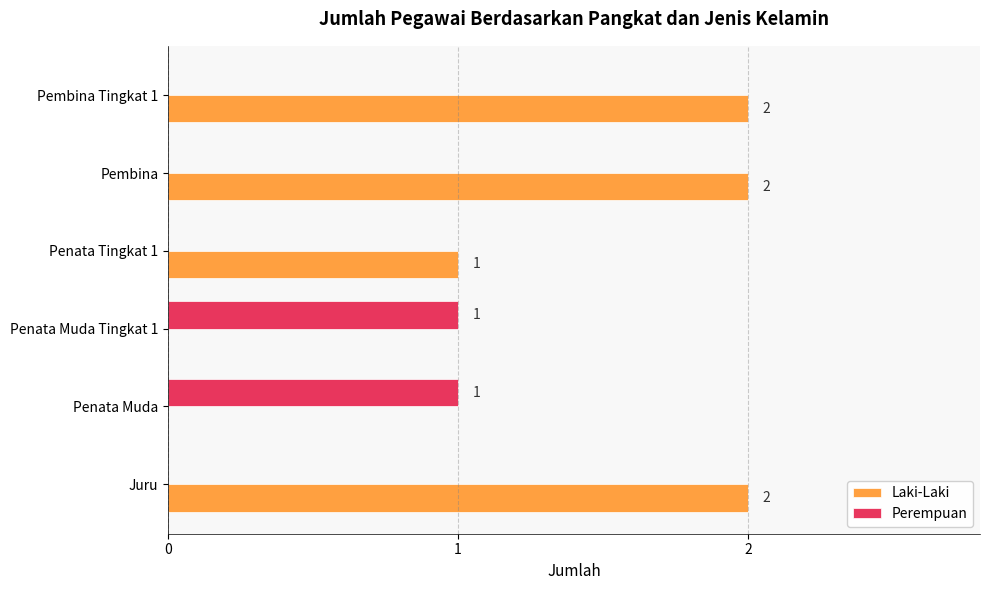

True or false: Perempuan has a value of 0 at Penata Tingkat 1.

True